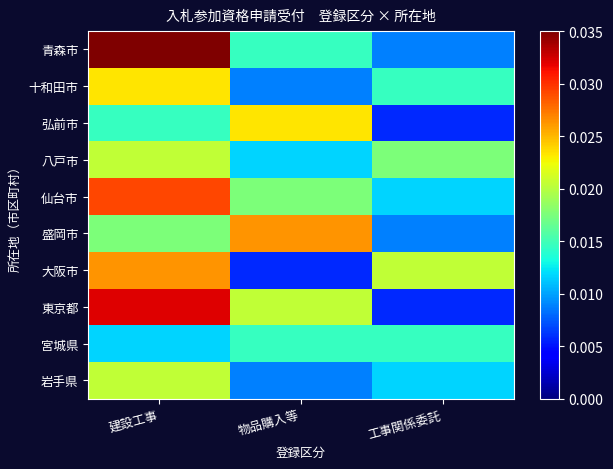

Rank the series by their maximum value, from highest to lowest.

青森市, 東京都, 仙台市, 盛岡市, 大阪市, 十和田市, 弘前市, 八戸市, 岩手県, 宮城県